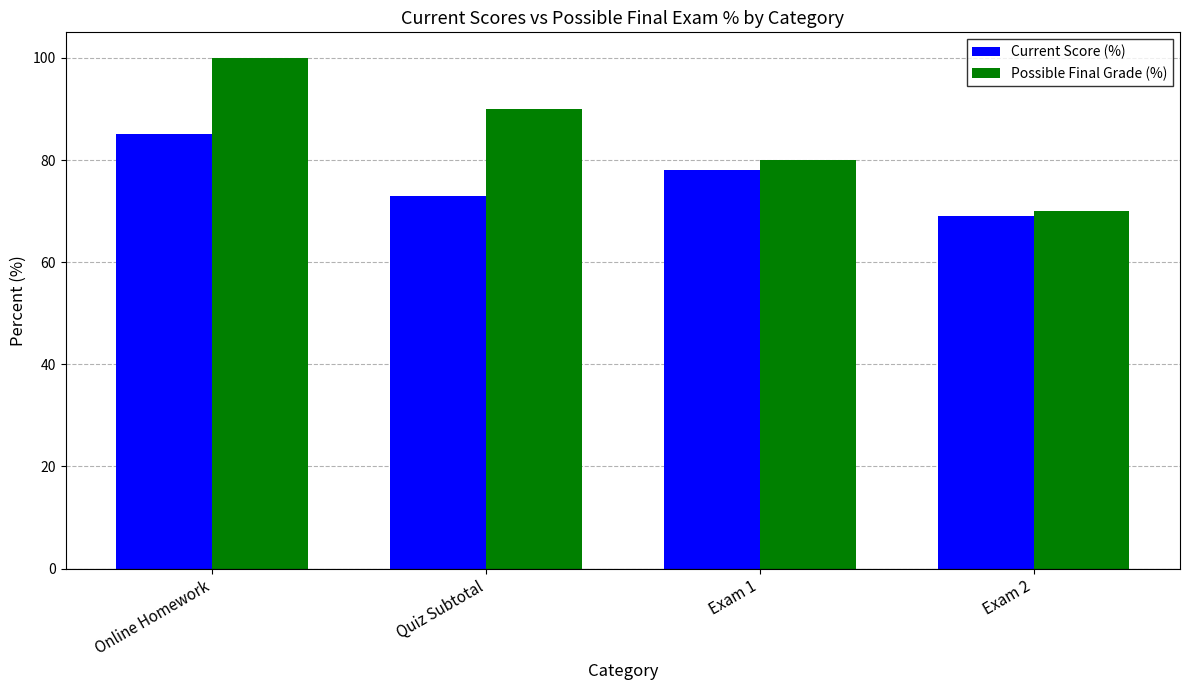

Read the Possible Final Grade (%) value at Exam 2.

70